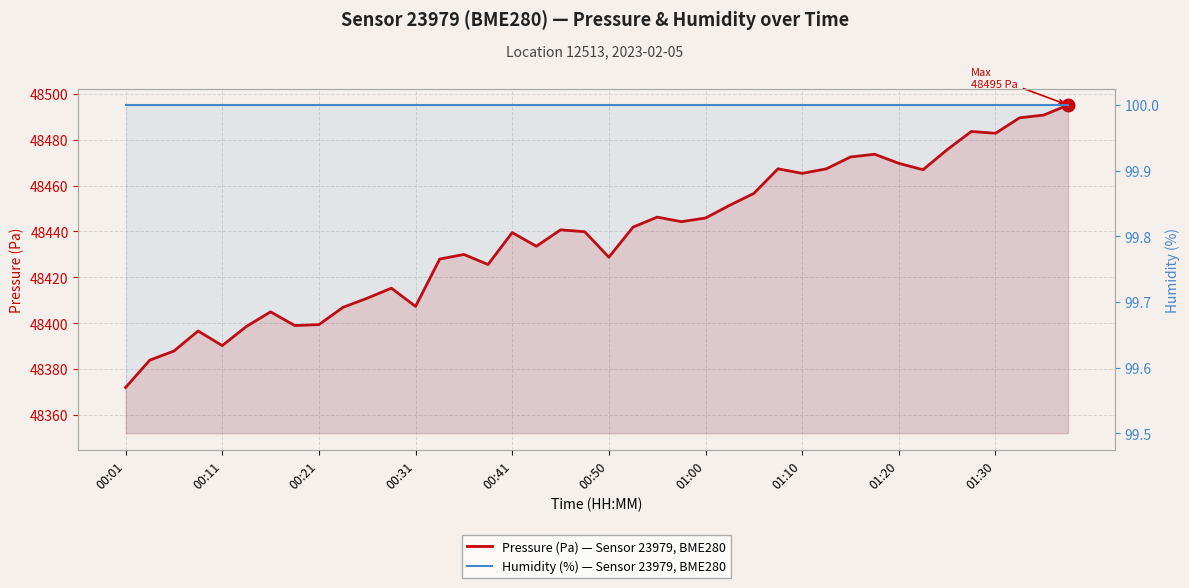

What is the sum of the Pressure (Pa) — Sensor 23979, BME280 values at 18 and 11?

96855.9